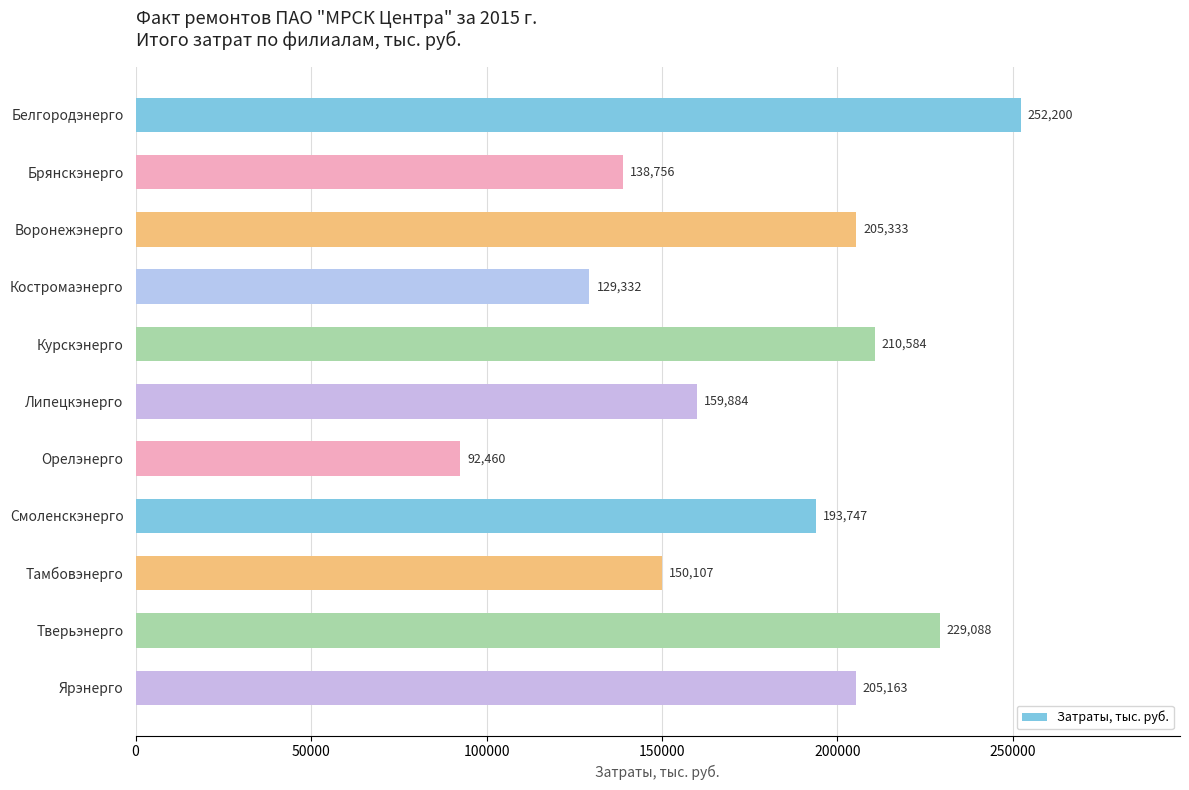

What is the label of the 9th bar from the bottom?

Воронежэнерго